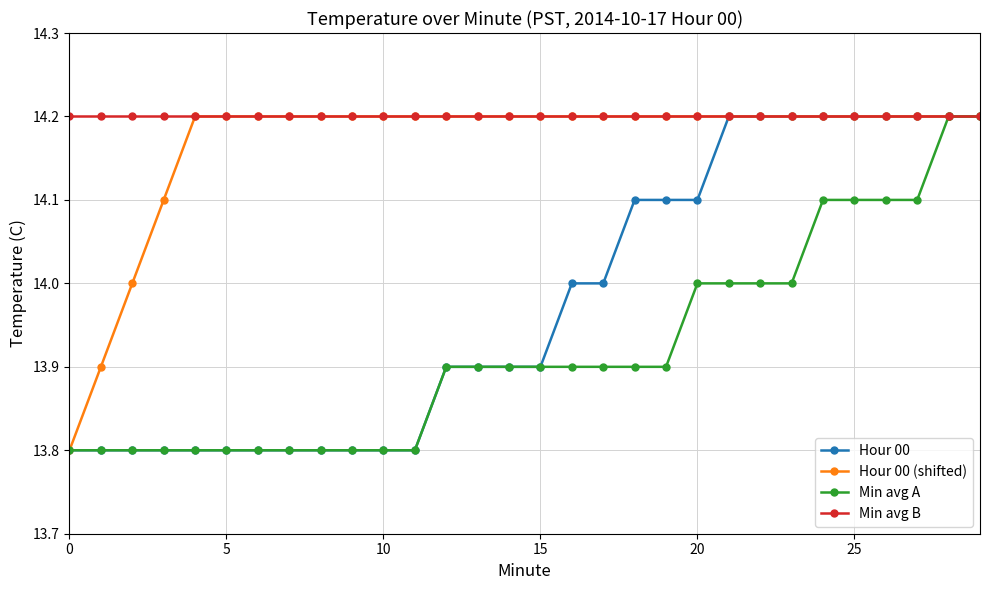

At how many categories does at least one series exceed 13?

30